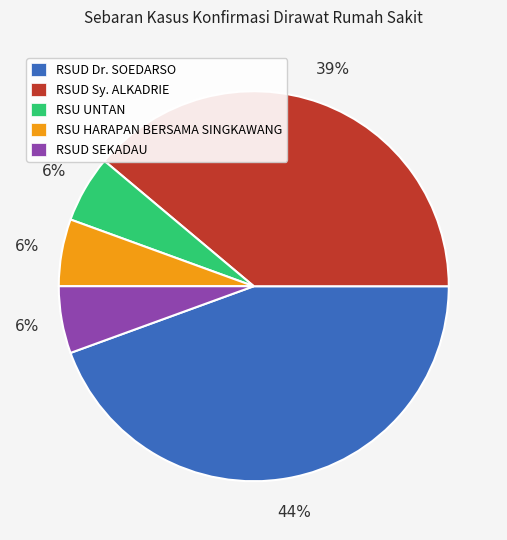

To the nearest percent, what percentage of the pie is RSU HARAPAN BERSAMA SINGKAWANG?

6%